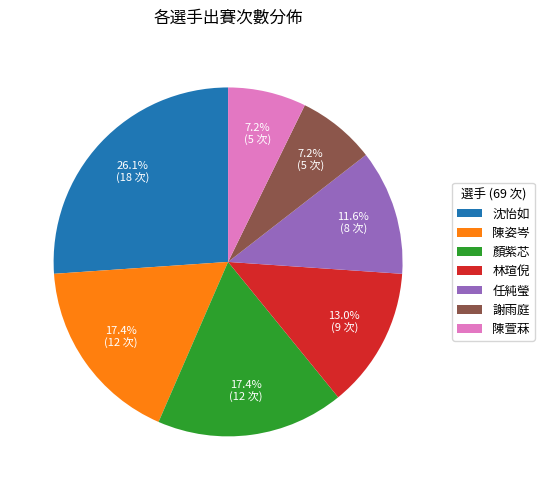

Is it true that 陳萱菻 is 21% of the pie?

False